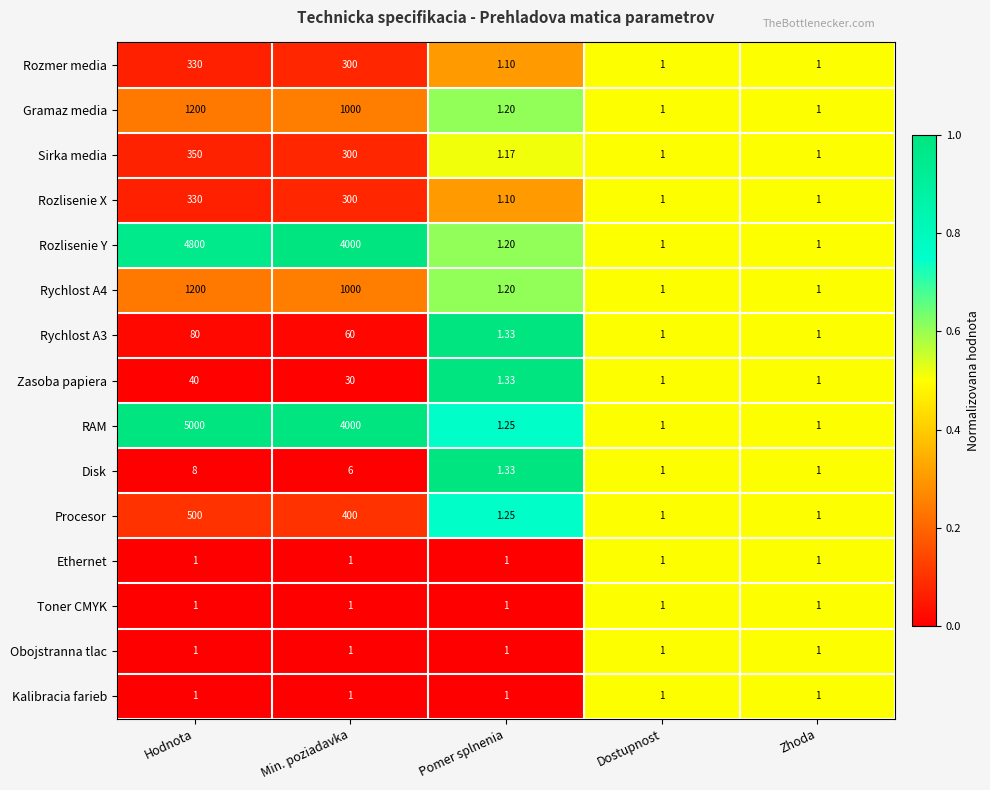

Is the value of RAM at Pomer splnenia greater than the value of Rychlost A4 at Min. poziadavka?

No